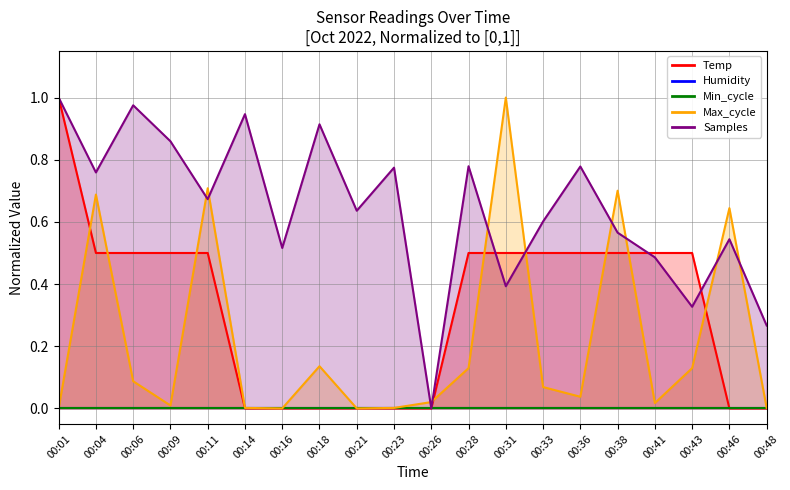

How many intersections are there between Samples and Max_cycle?

10